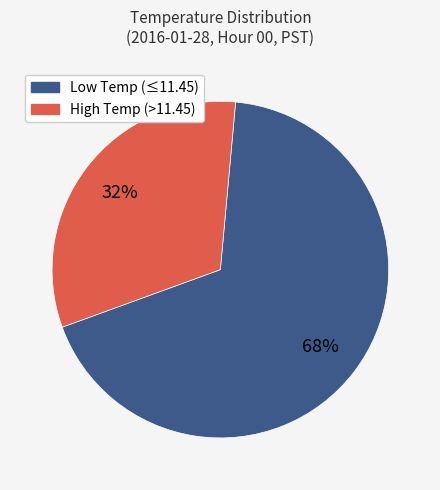

Rank the categories by value from highest to lowest.

Low Temp (≤11.45), High Temp (>11.45)